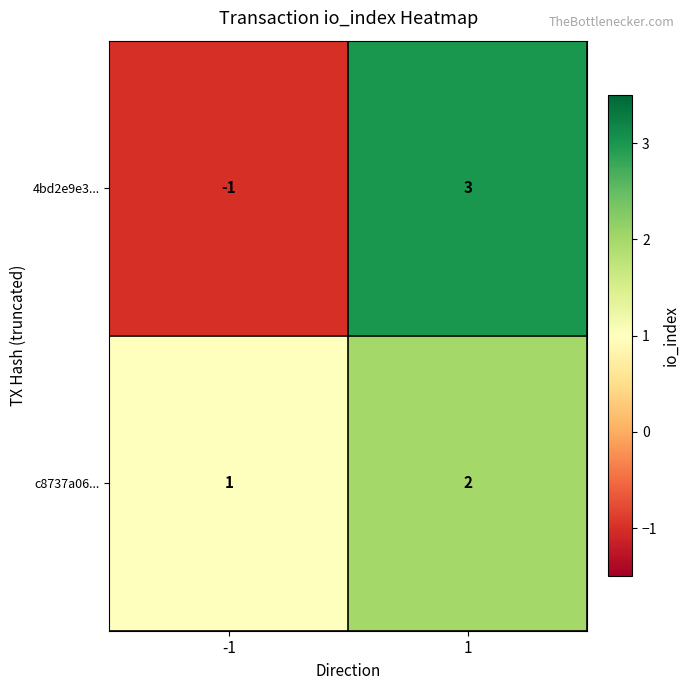

Reading left to right, extract all data points from this chart.

4bd2e9e3...: -1=-1	1=3
c8737a06...: -1=1	1=2